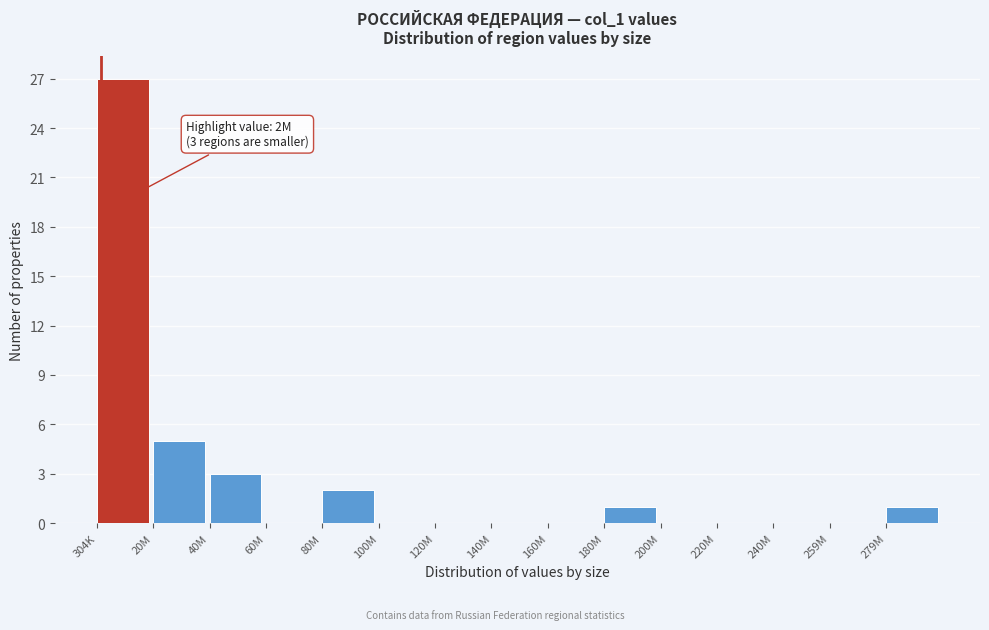

Reading left to right, list all the values displayed in this chart.

304K=27	20M=5	40M=3	60M=0	80M=2	100M=0	120M=0	140M=0	160M=0	180M=1	200M=0	220M=0	240M=0	259M=0	279M=1